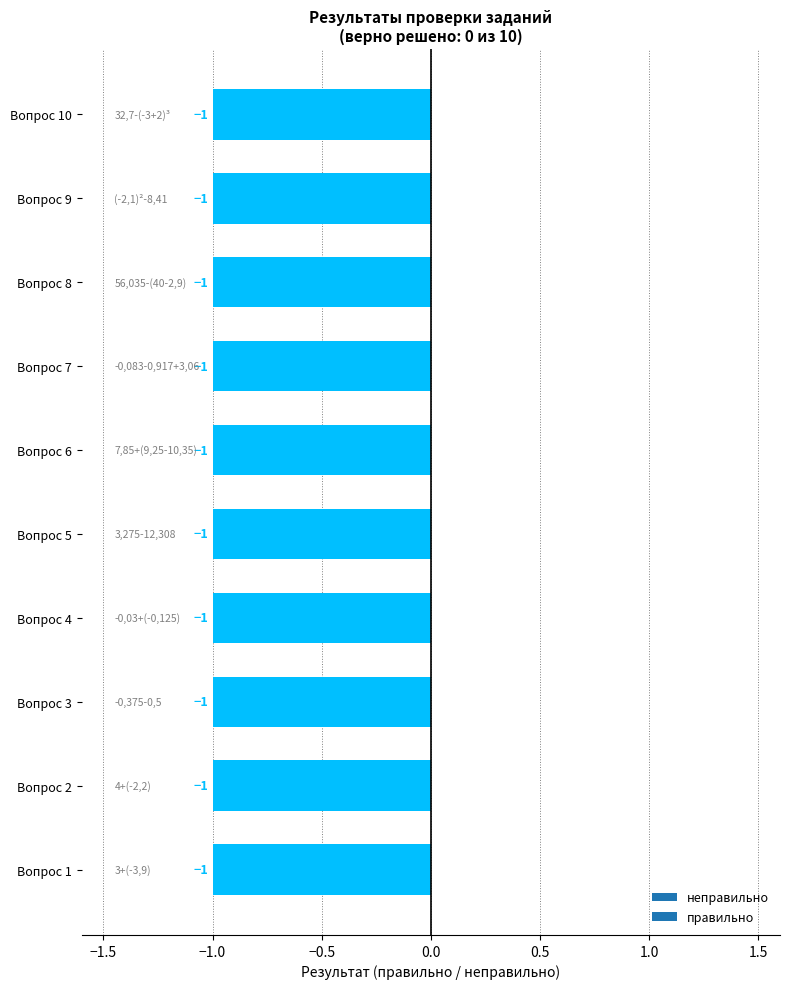

Reading right to left, transcribe all the data shown in this chart.

правильно: 0	0	0	0	0	0	0	0	0	0
неправильно: 1	1	1	1	1	1	1	1	1	1